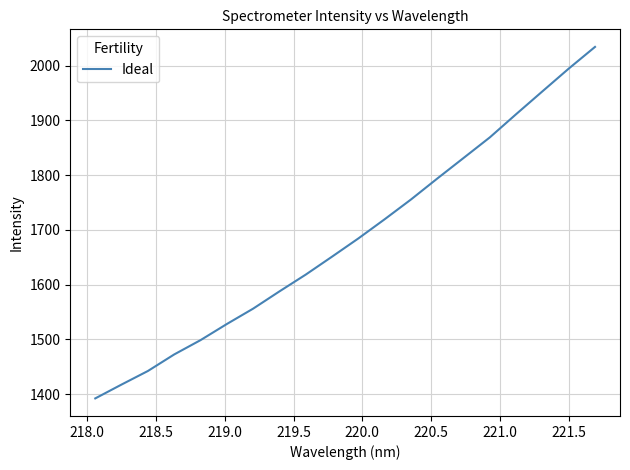

What is the maximum value shown in the chart?

2034.1